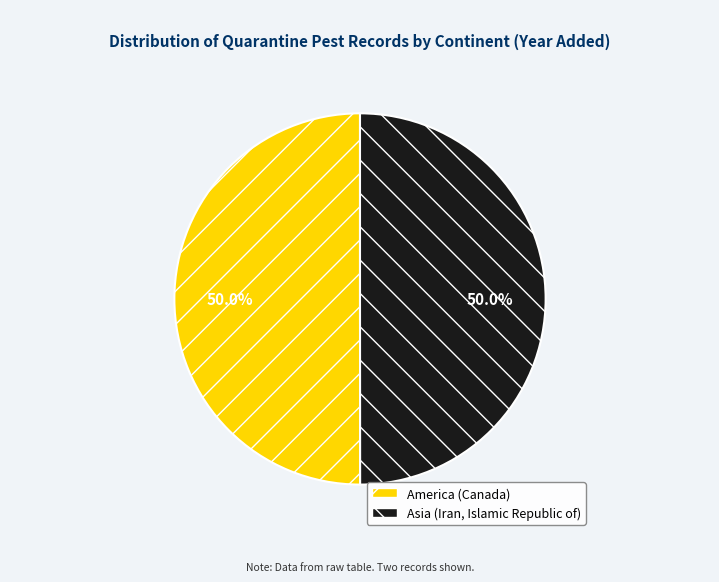

What is the total percentage of America (Canada) and Asia (Iran, Islamic Republic of)?

100.0%